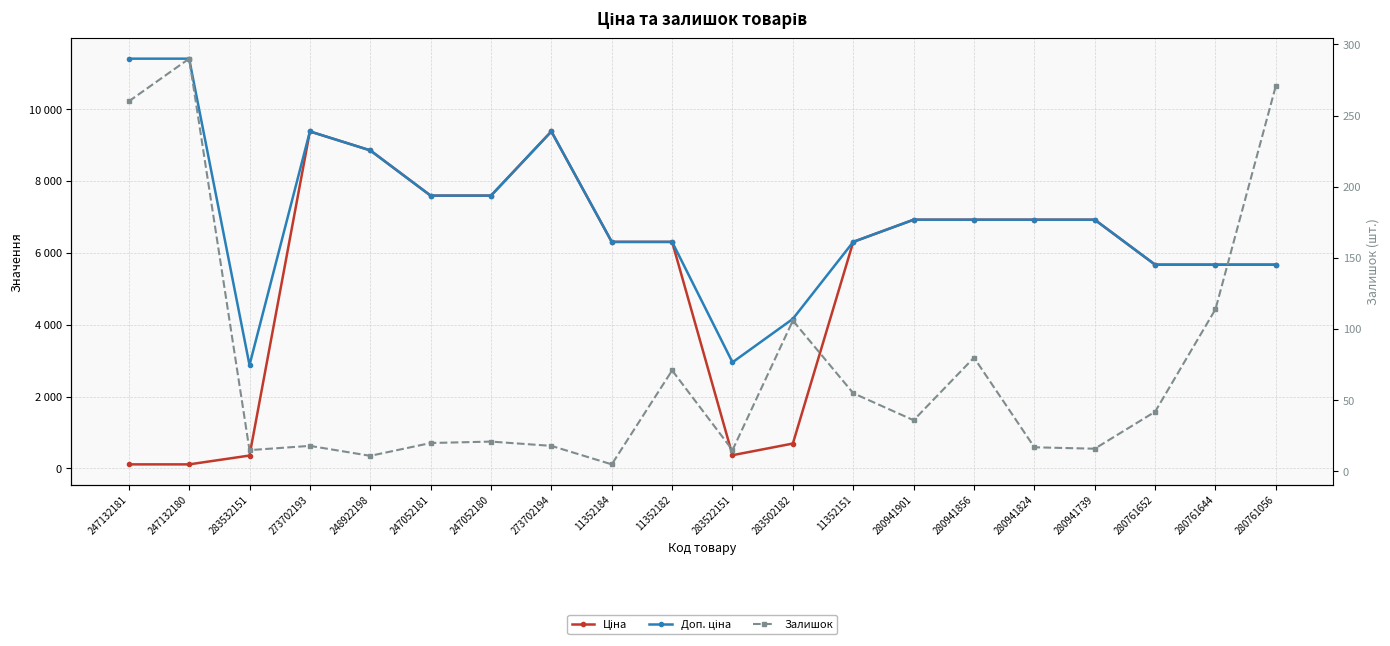

True or false: Ціна and Доп. ціна cross at least once.

False